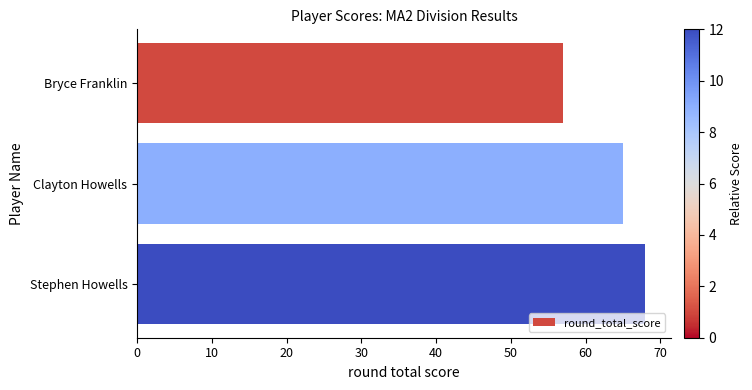

Is it true that the value at Clayton Howells is 42?

False